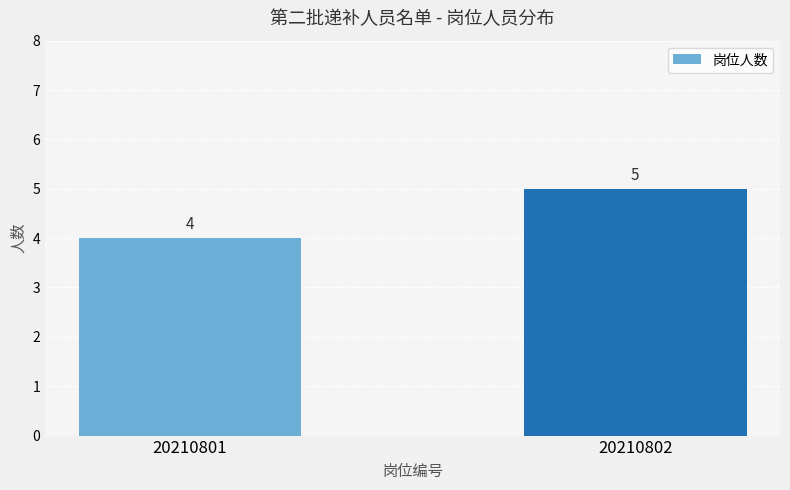

What is the value of the 1st bar from the left?

4